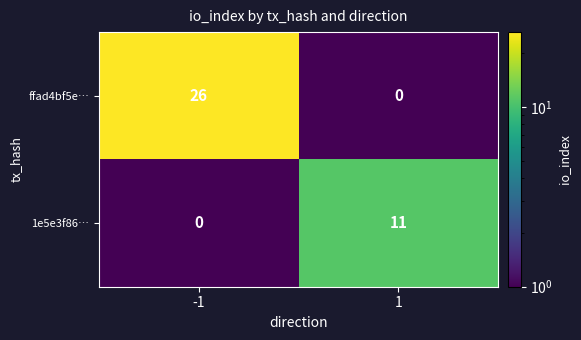

What is the difference between the highest and lowest values at 1?

11